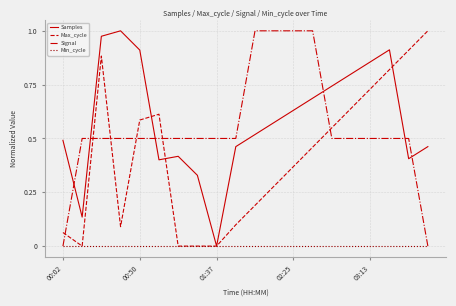

True or false: Max_cycle and Signal intersect in this chart.

True